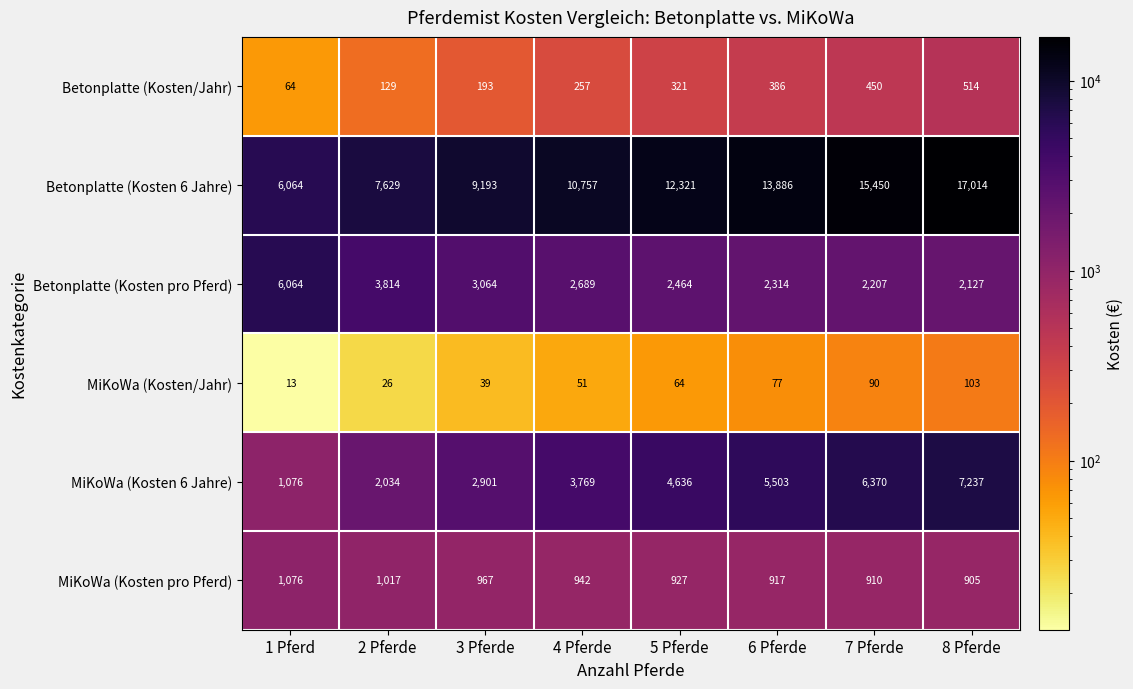

At which label is Betonplatte (Kosten/Jahr) closest to 289?

4 Pferde